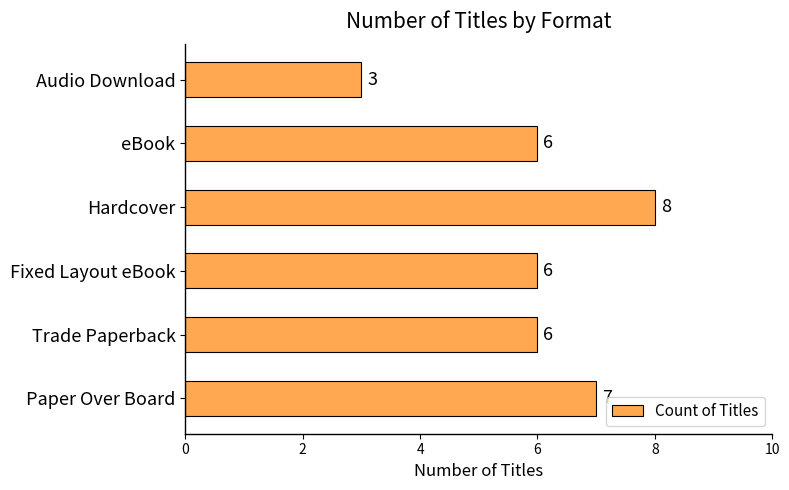

Which category has the highest value across all series?

Hardcover